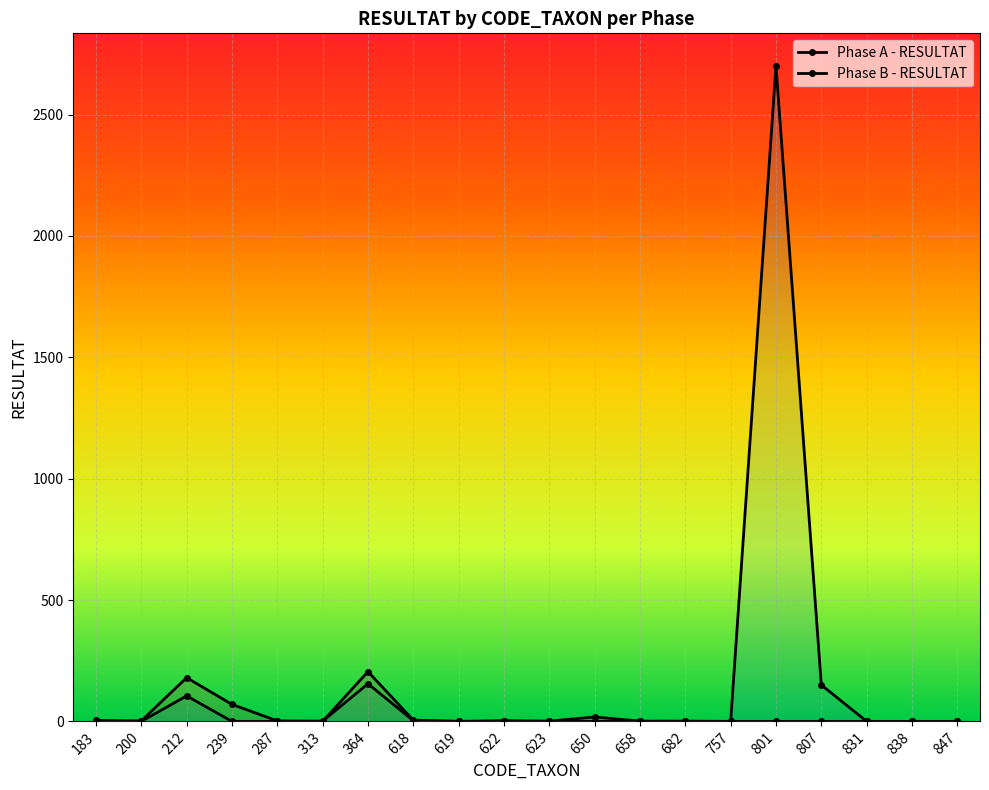

How many lines are shown in the chart?

2